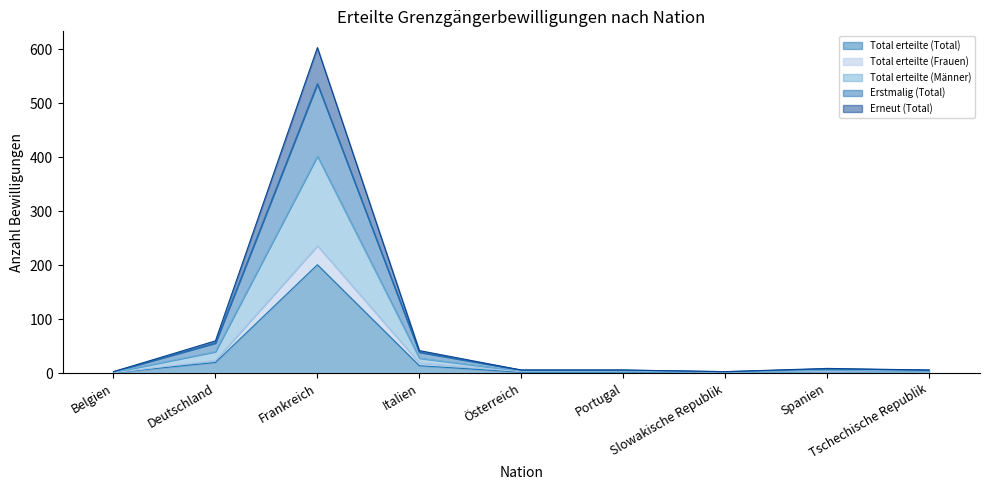

Between Tschechische Republik and Slowakische Republik, which is larger?

Tschechische Republik